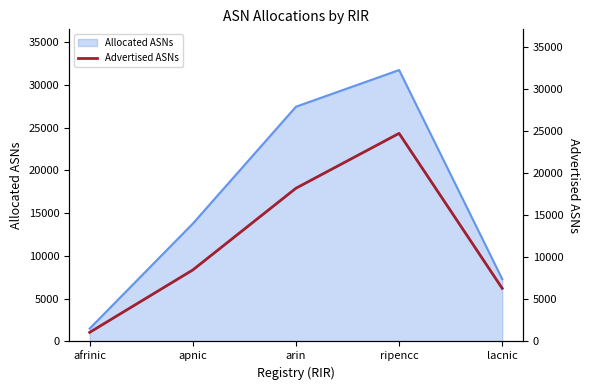

What is the smallest value displayed?

1079